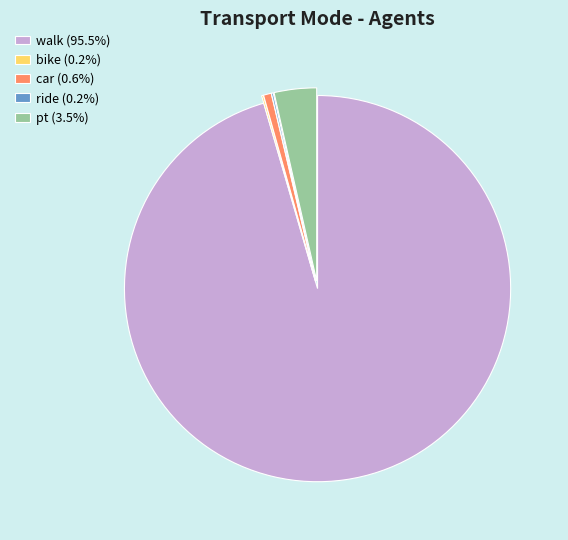

Does walk (95.5%) account for over 50% of the chart?

Yes